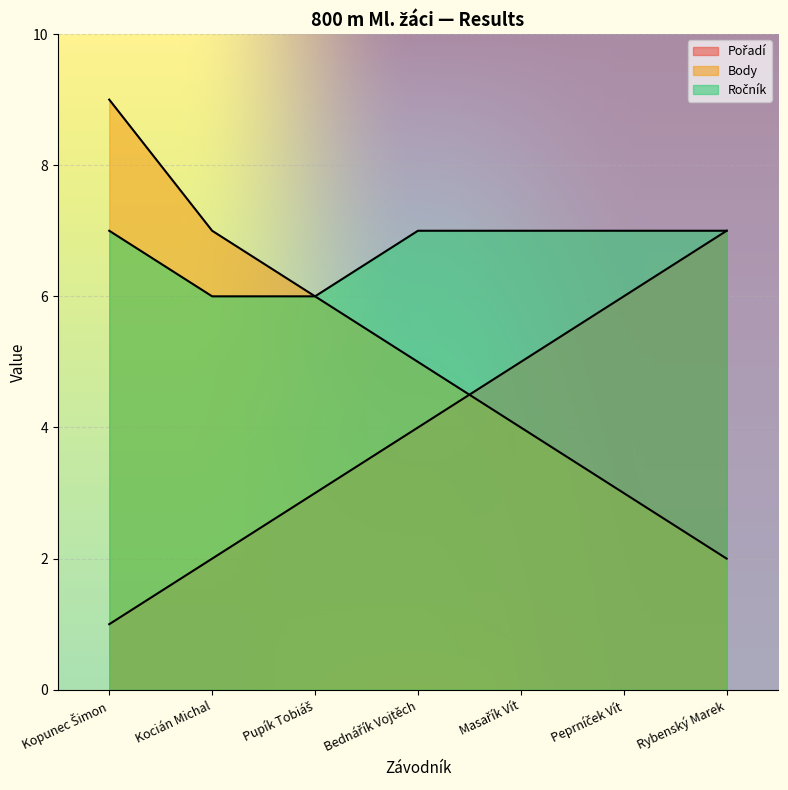

Which series has the largest total across all categories?

Ročník